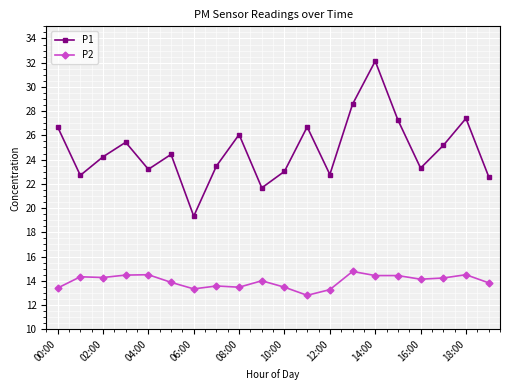

What is the difference between the maximum and minimum values in the P2 series?

2.0